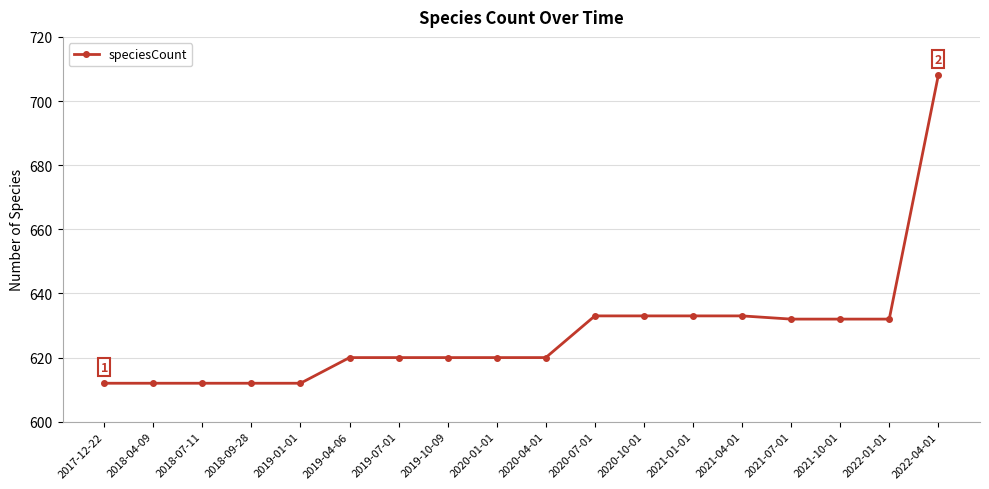

What is the value of the 10th point from the left?

620